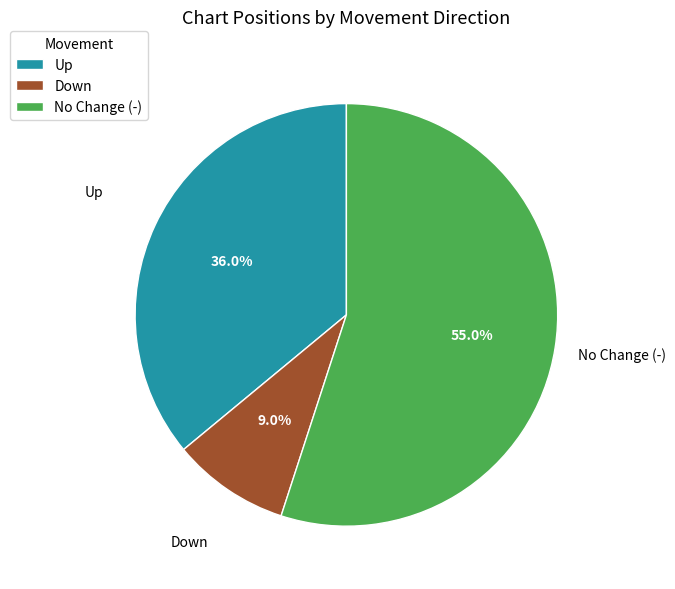

How many slices are in this pie chart?

3